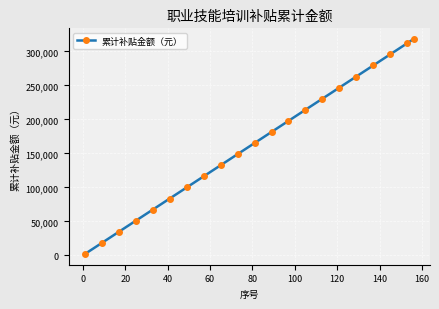

What is the difference between the maximum and minimum values?

316200